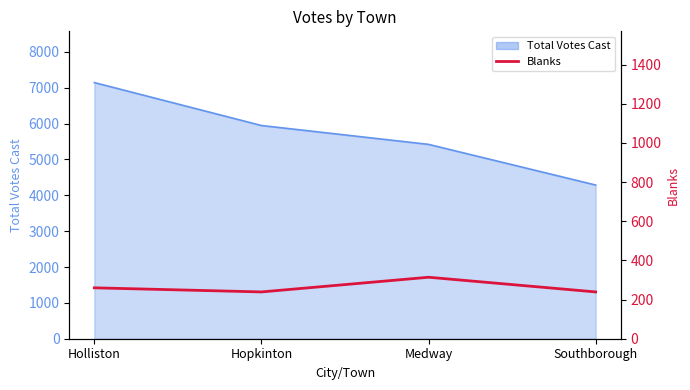

What is the label of the 1st point from the left?

Holliston